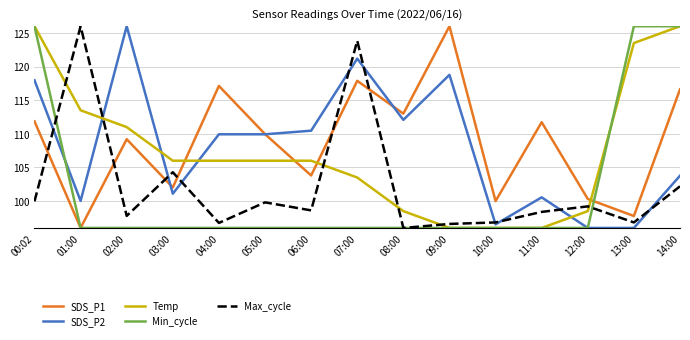

Which series changed the most between 09:00 and 12:00?

SDS_P1